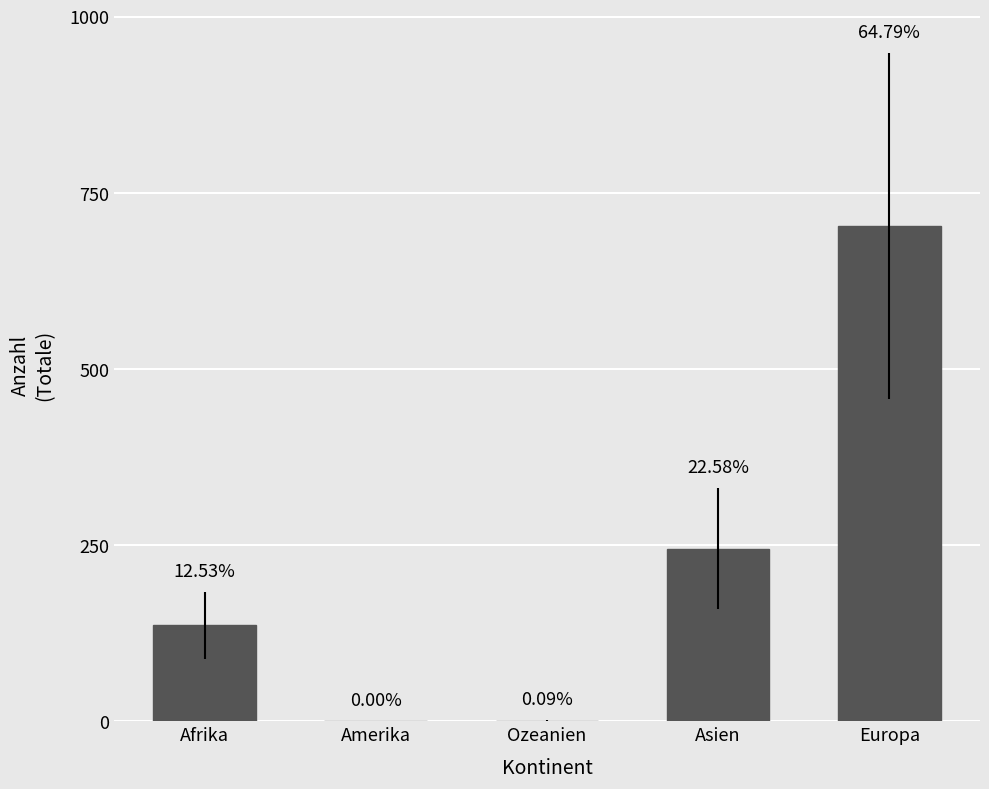

What is the maximum value shown in the chart?

703